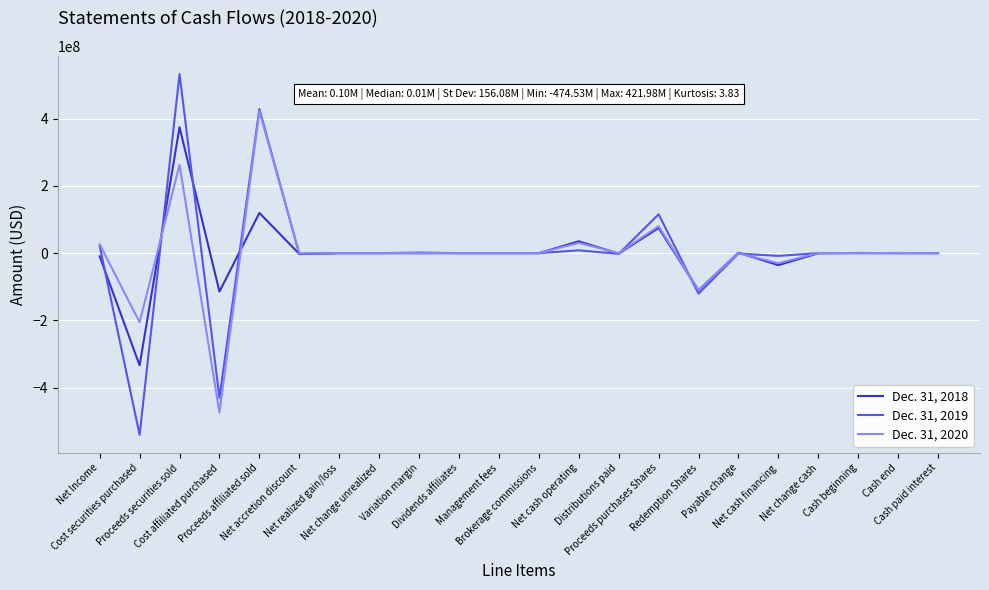

How many values in the Dec. 31, 2018 series are below -10?

11